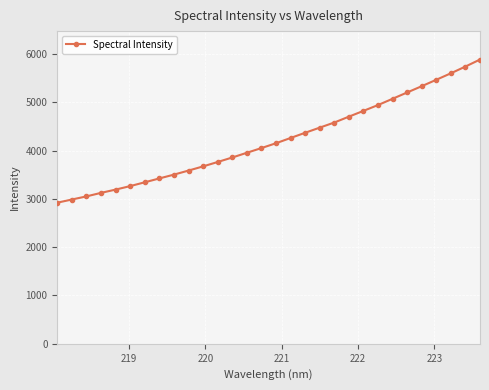

What is the smallest value displayed?

2920.3